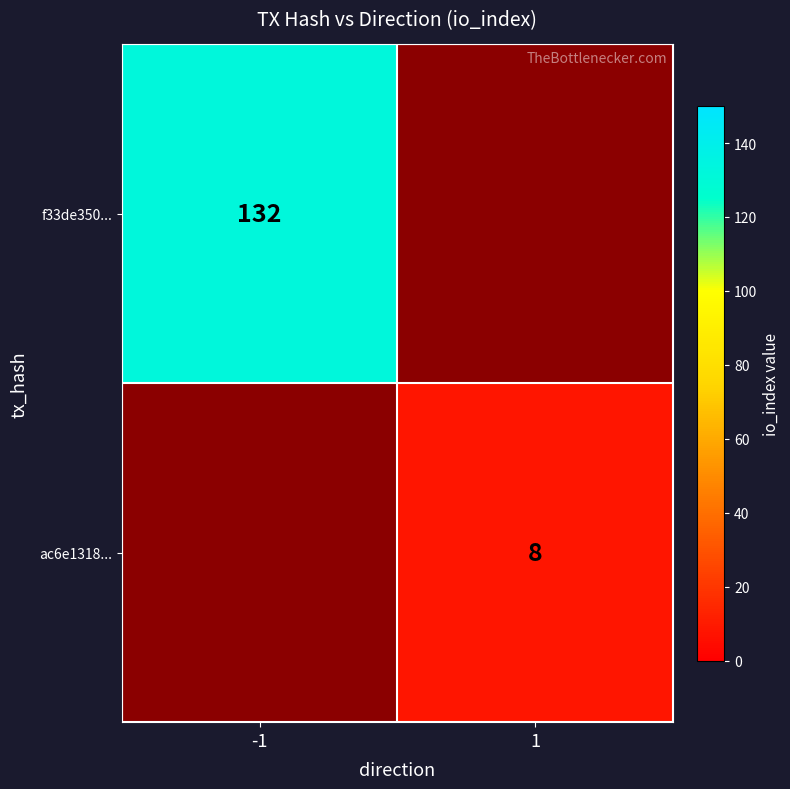

True or false: ac6e1318... has a value of 2.6 at 1.

False